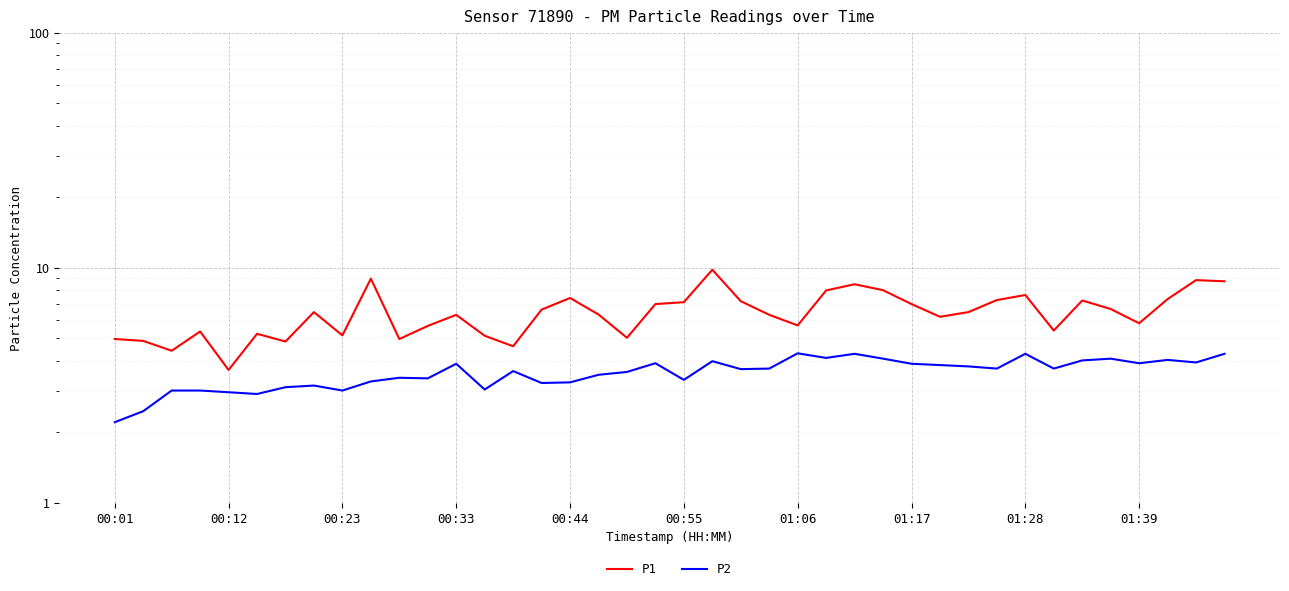

What is the difference between the maximum and minimum values in the P2 series?

2.1